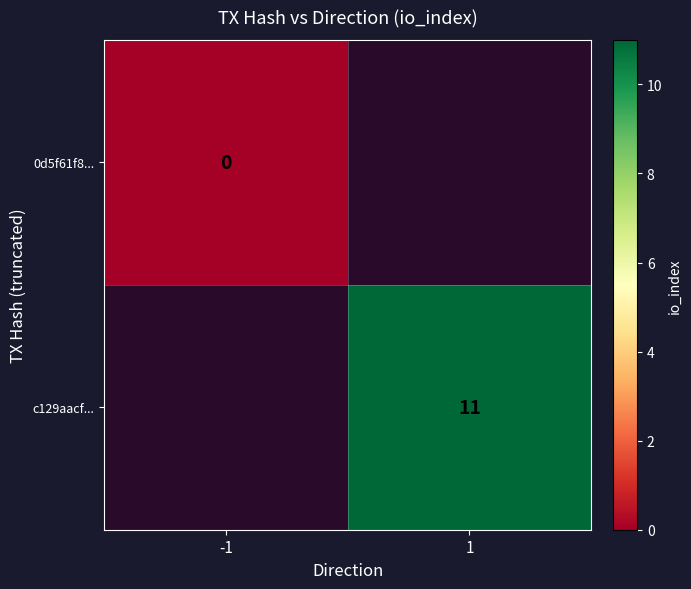

The c129aacf... series shows 18 at 1. True or false?

False